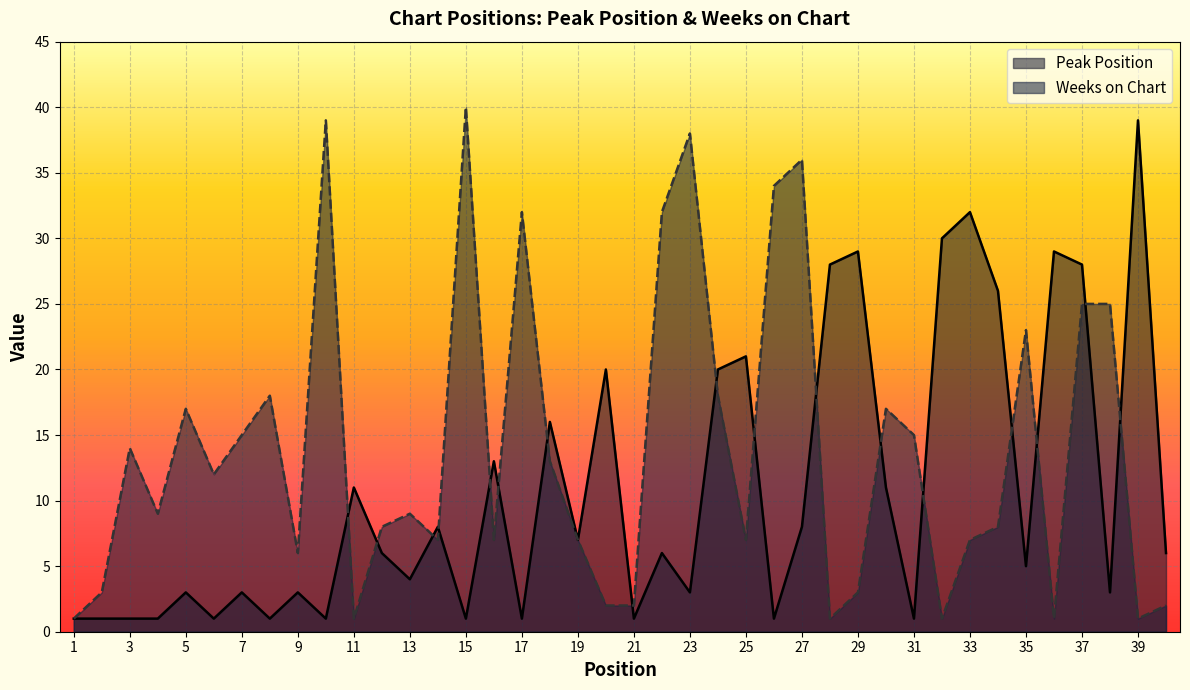

True or false: Weeks on Chart has a value of 55 at 26.

False